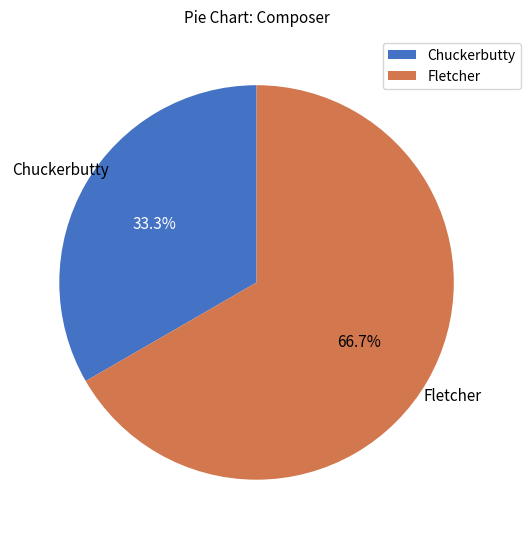

To the nearest percent, what percentage of the pie is Fletcher?

67%